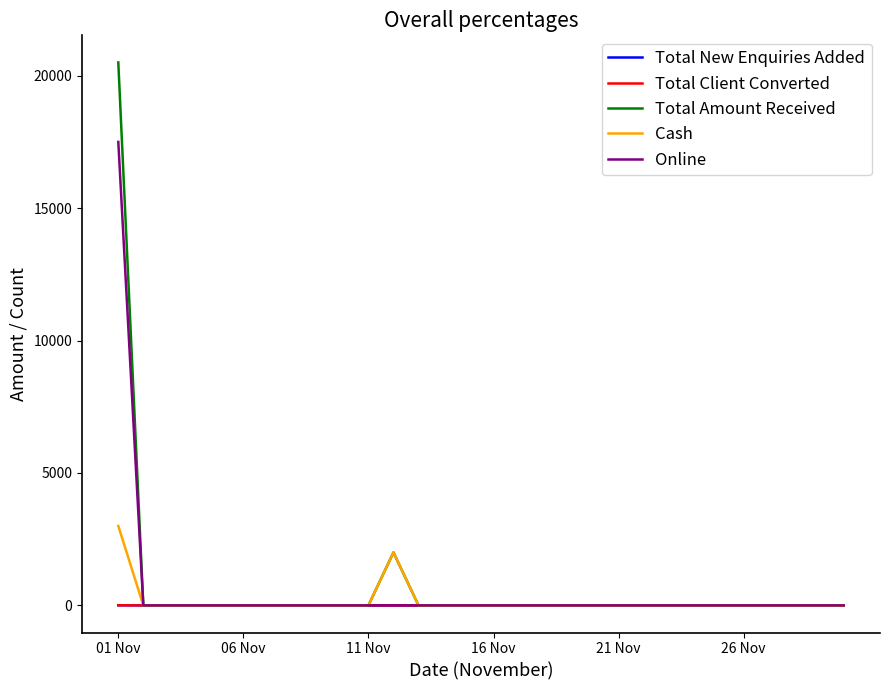

Which series has the largest range (max minus min)?

Total Amount Received